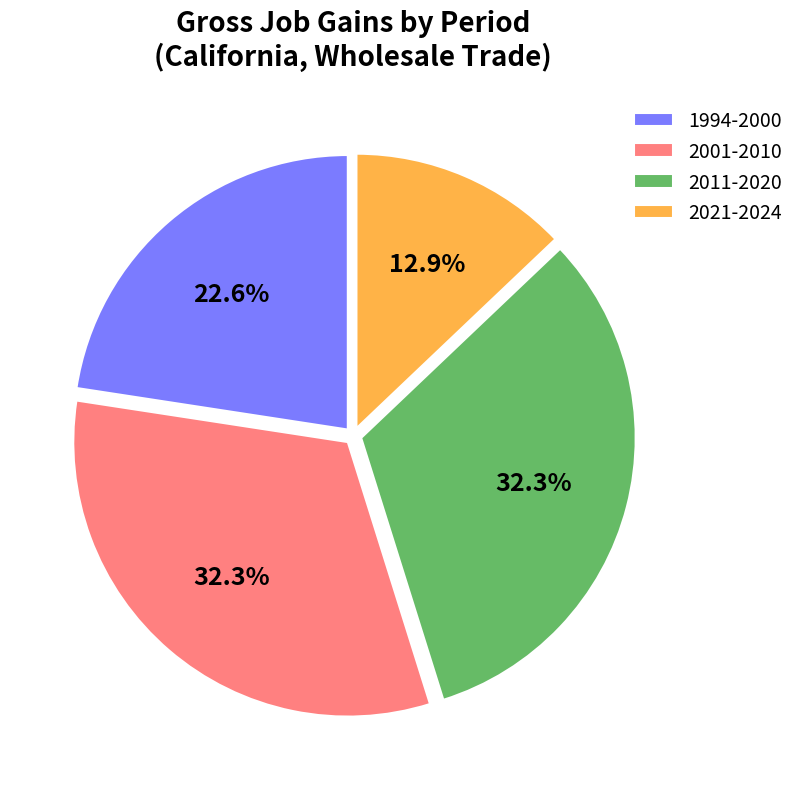

What portion of the pie excludes 2021-2024?

87.1%